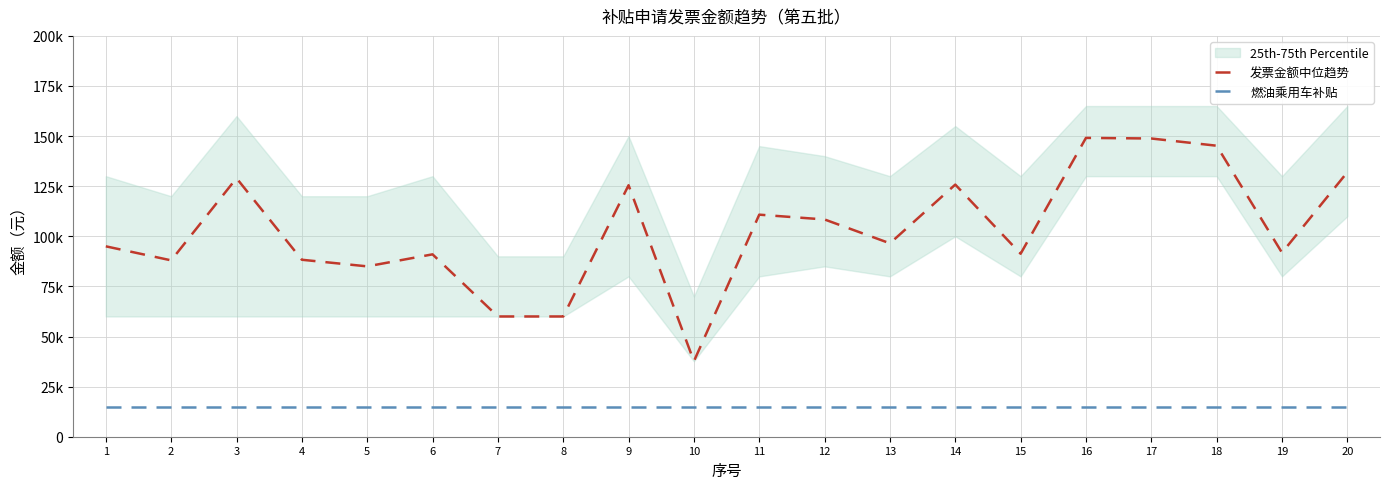

At which label is 发票金额中位趋势 closest to 93376?

19